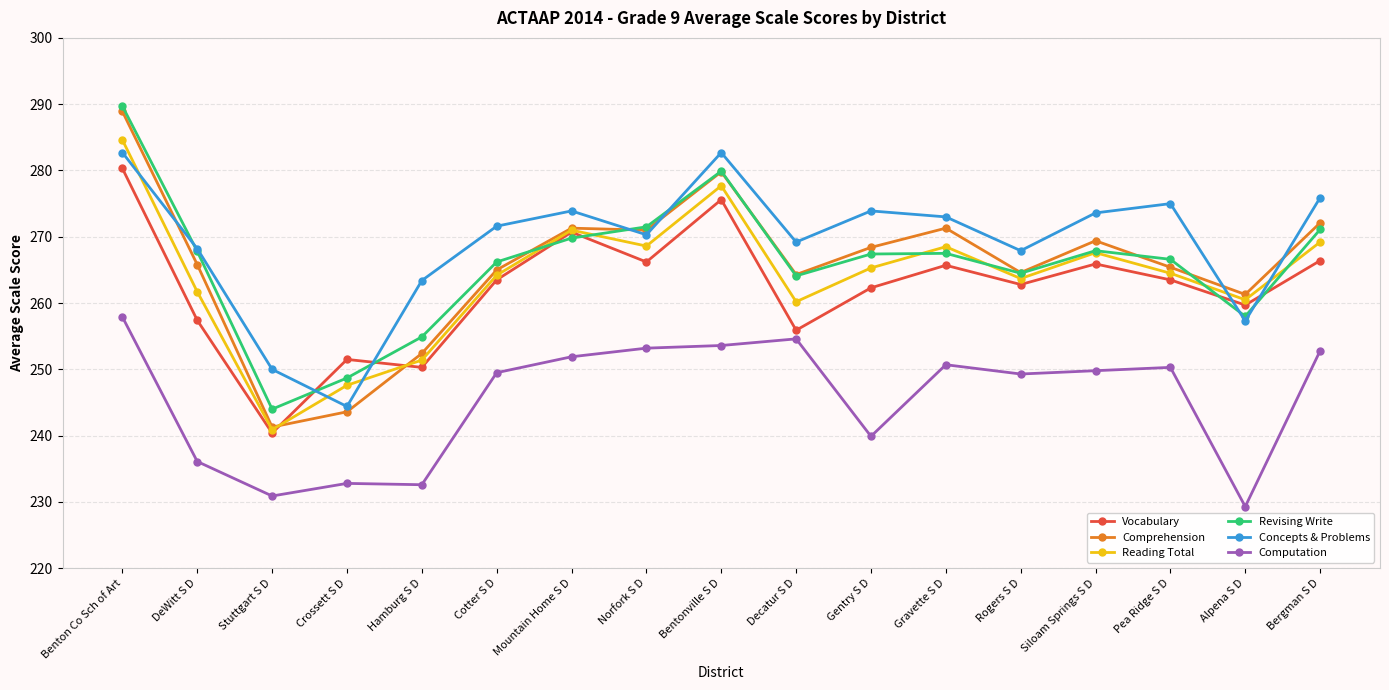

Where does the Reading Total series first go above 264?

Benton Co Sch of Art